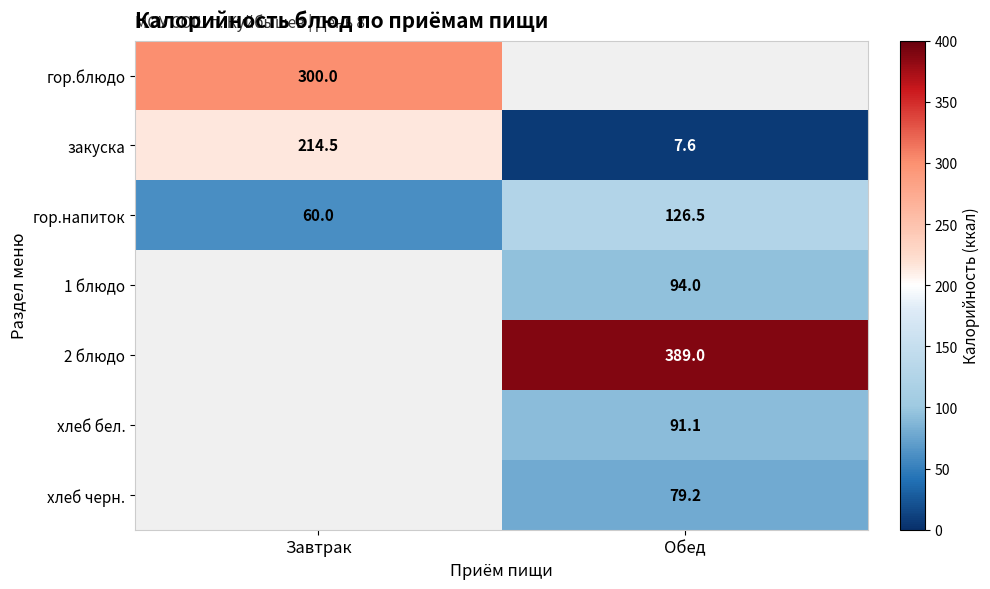

The value of хлеб черн. at Обед is 123.8. True or false?

False